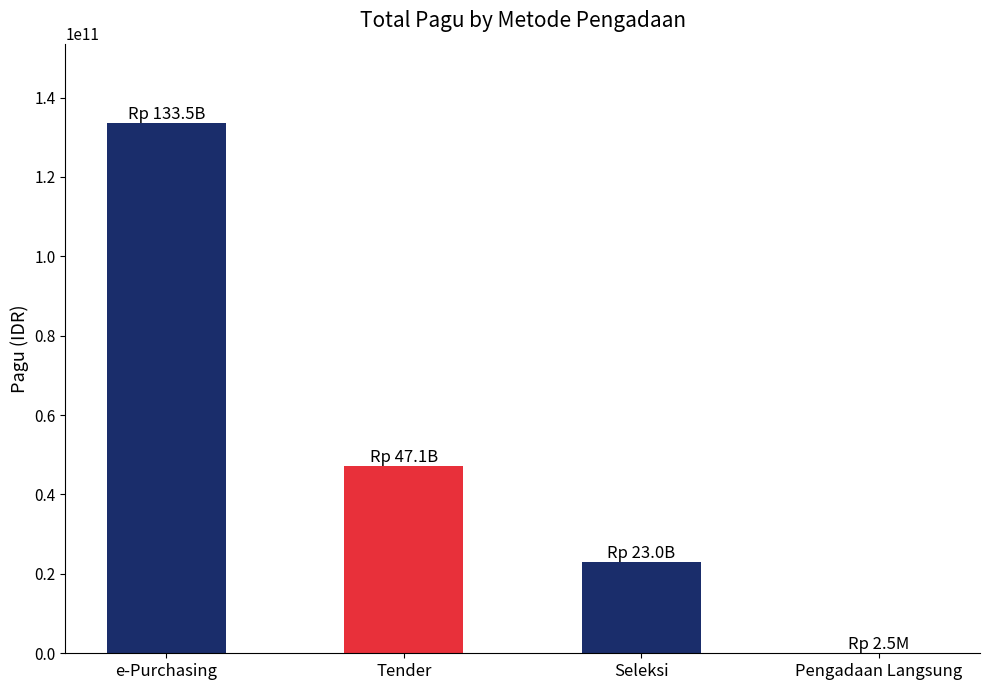

What is the sum of all values?

203645369850